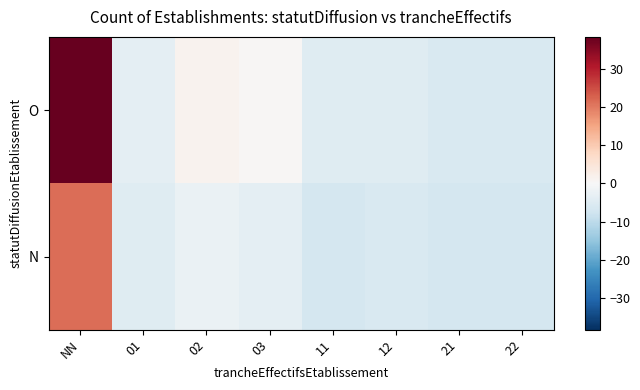

Which series has the largest total across all categories?

O